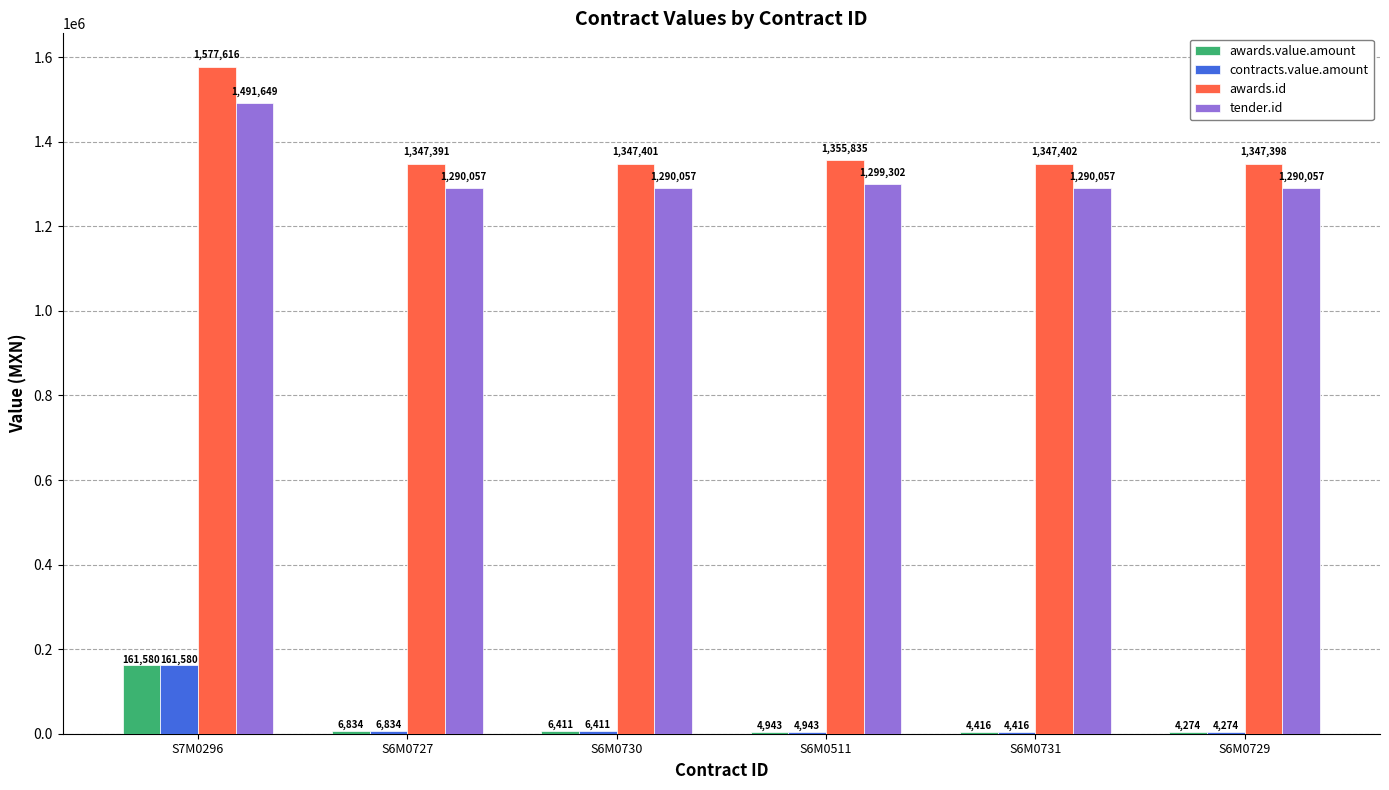

Between S7M0296 and S6M0511, which series saw the biggest shift?

awards.id